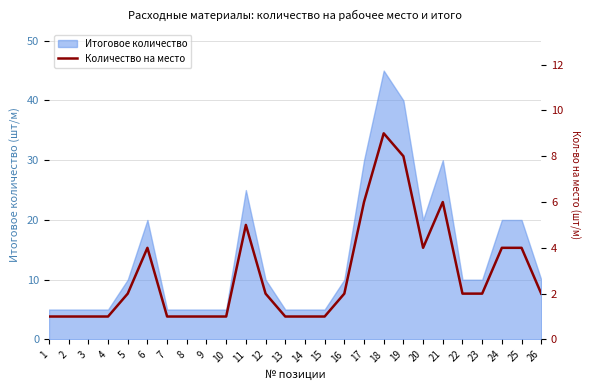

The value at 14 is 1. True or false?

True